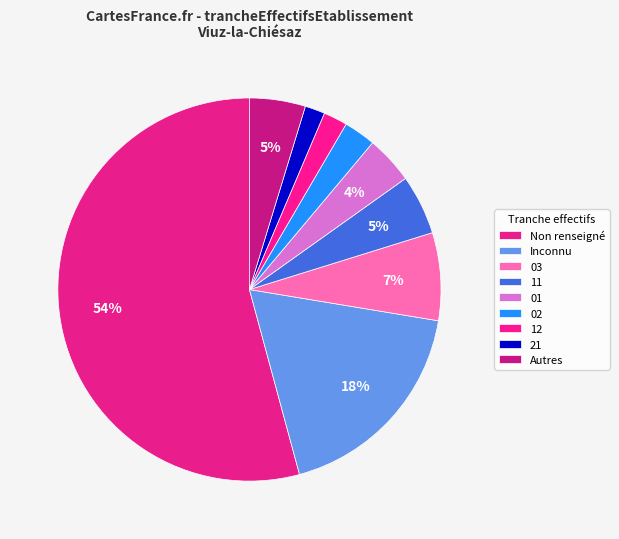

How many segments does this pie chart have?

9